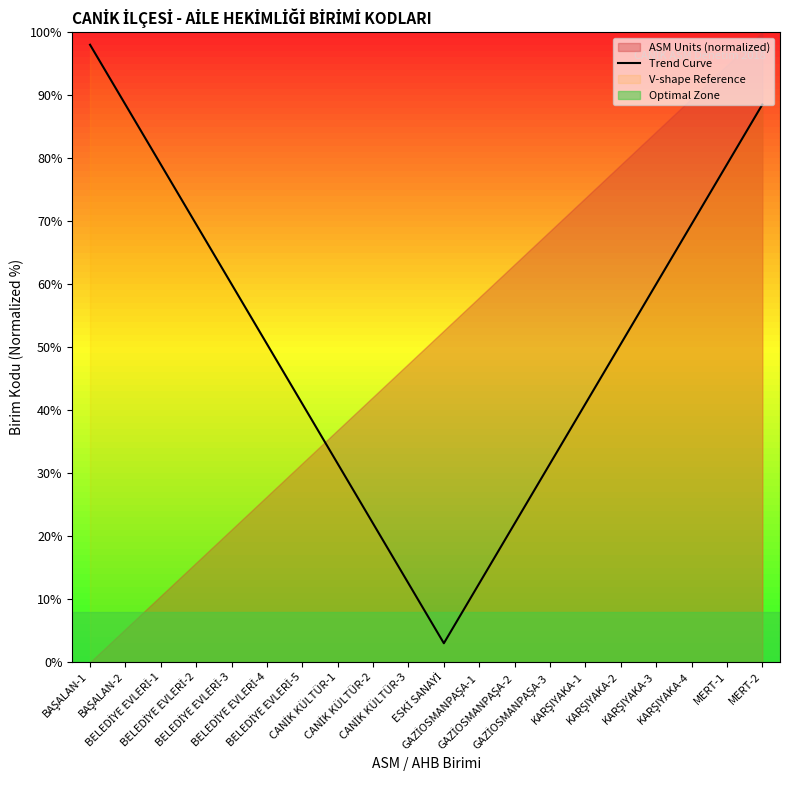

At which category does the data reach its first local valley?

ESKİ SANAYİ